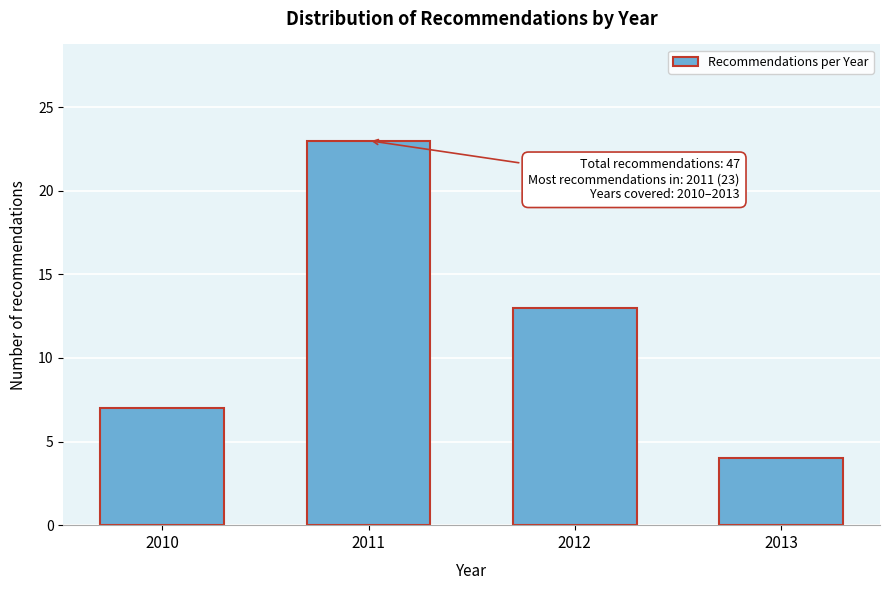

Reading left to right, what are all the values shown in this chart?

2010=7	2011=23	2012=13	2013=4